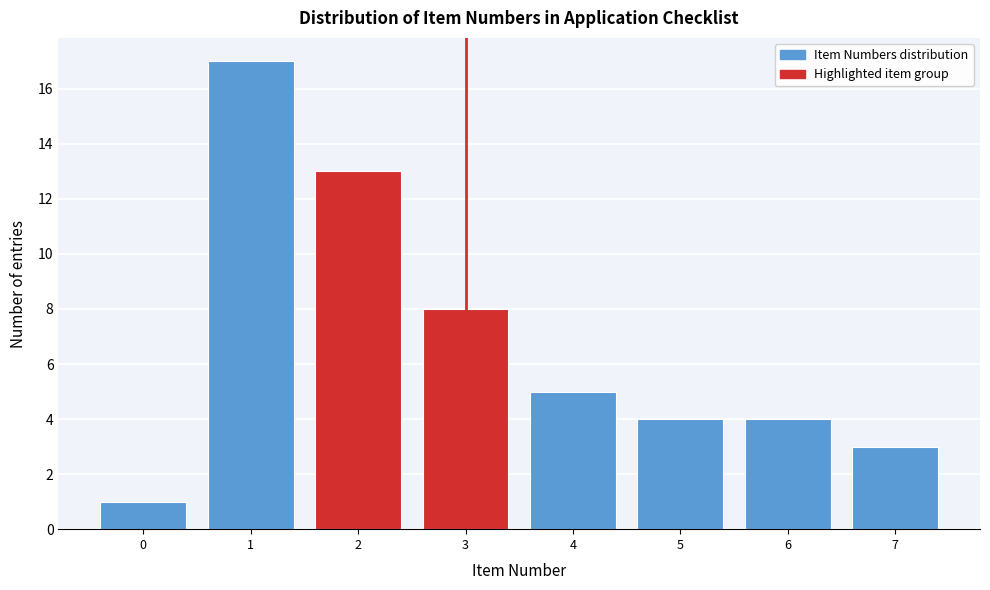

Reading left to right, what are all the values shown in this chart?

0=1	1=17	2=13	3=8	4=5	5=4	6=4	7=3